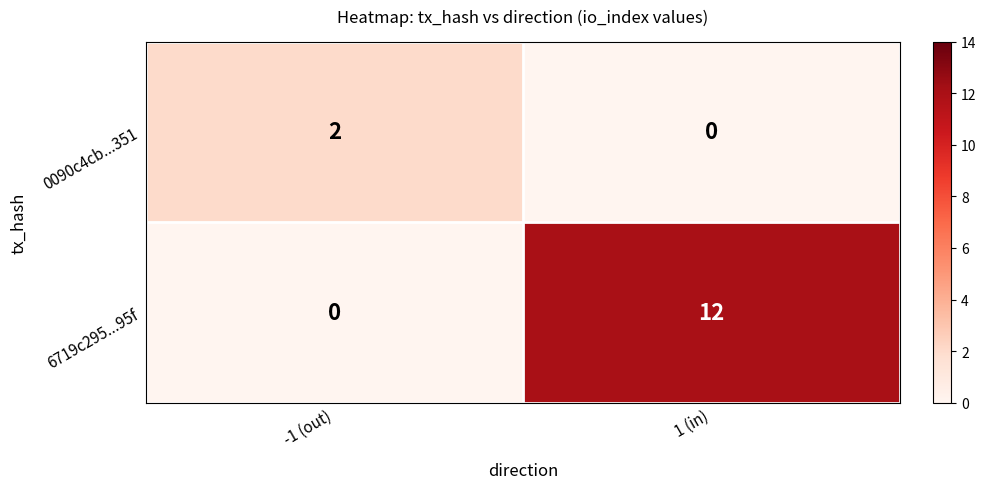

Read the 6719c295...95f value at 1 (in), to the nearest 5.

10